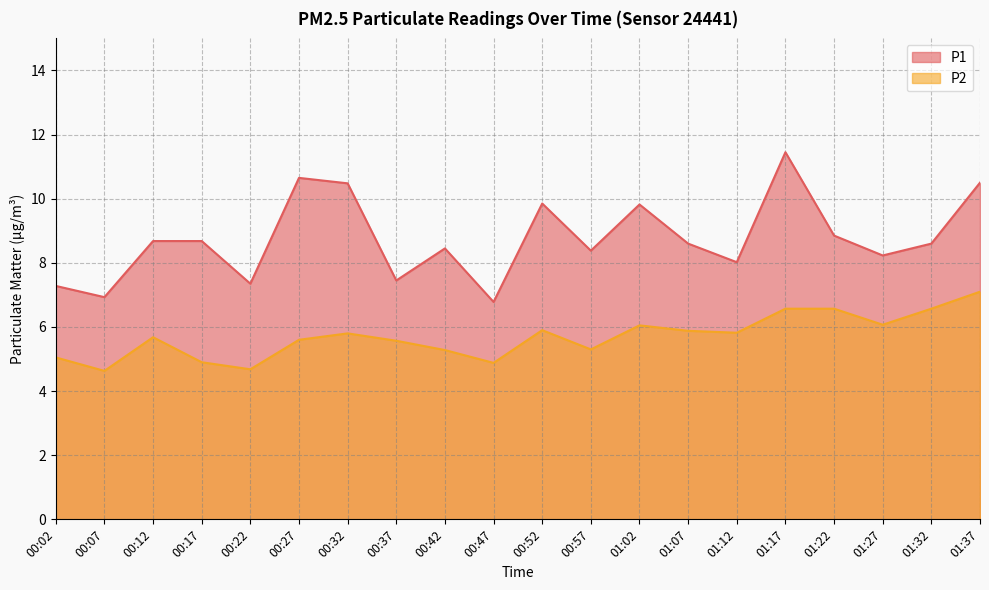

What is the label of the 16th point from the left?

01:17